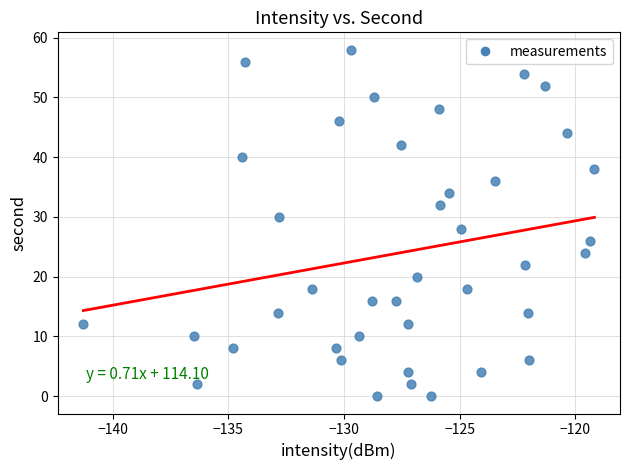

What is the range of Y values (max minus min)?

58